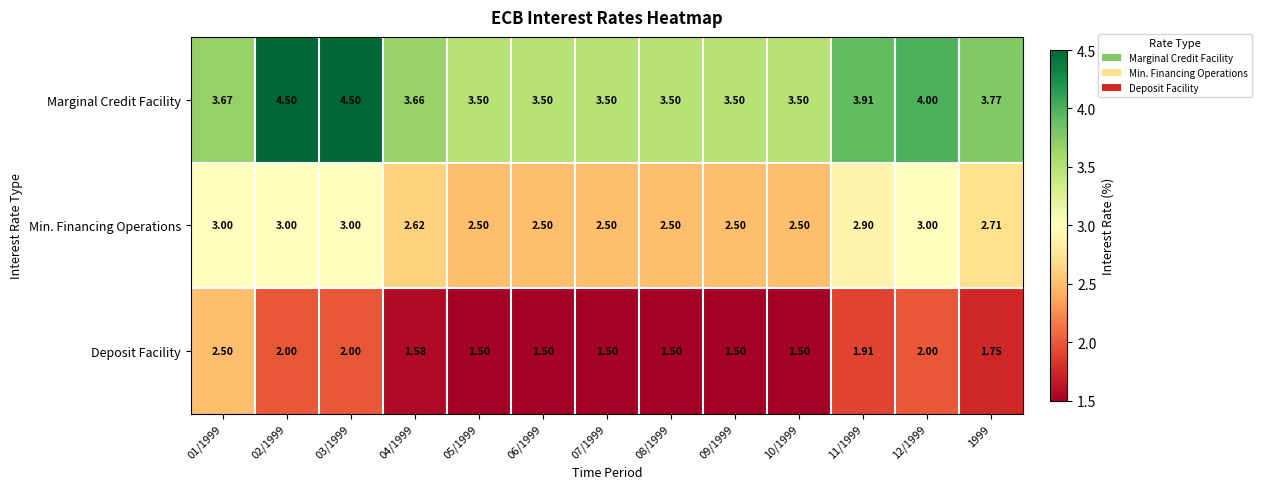

Rank the series by their maximum value, from lowest to highest.

Deposit Facility, Min. Financing Operations, Marginal Credit Facility